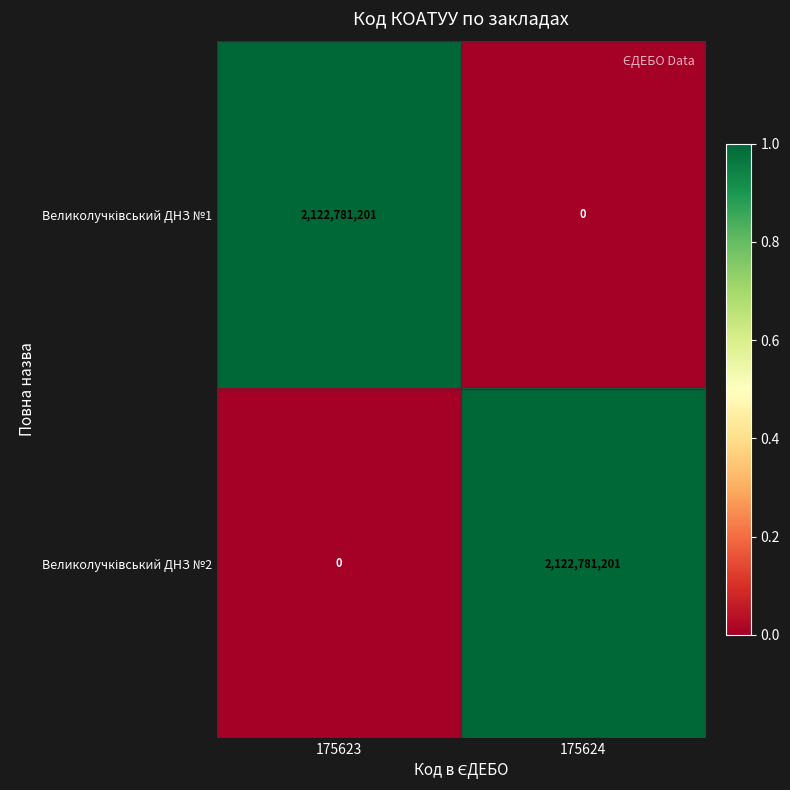

What is the spread (max minus min) of values at 175624?

2122781201